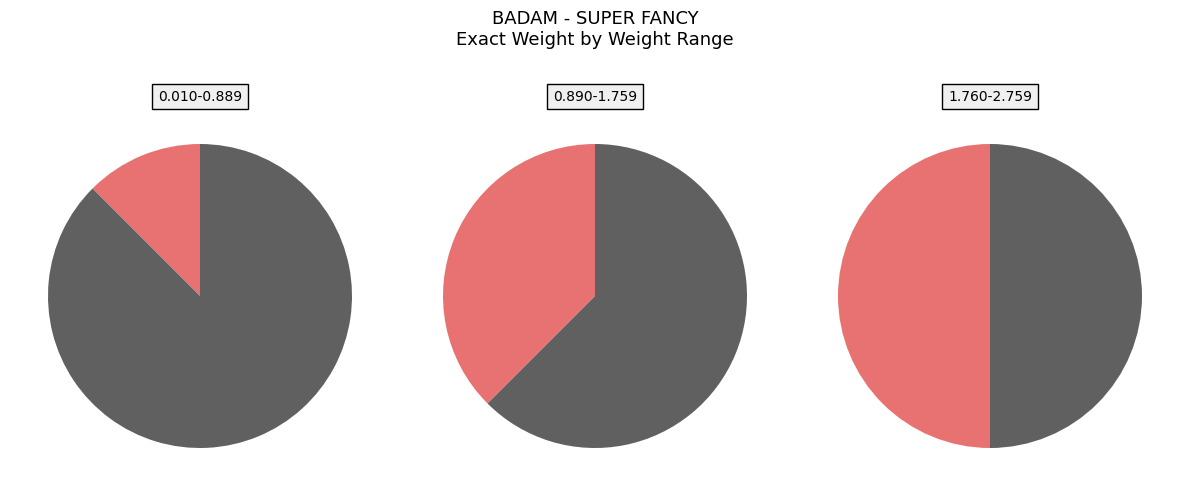

Rank the categories by value from lowest to highest.

0.010-0.889, 0.890-1.759, 1.760-2.759